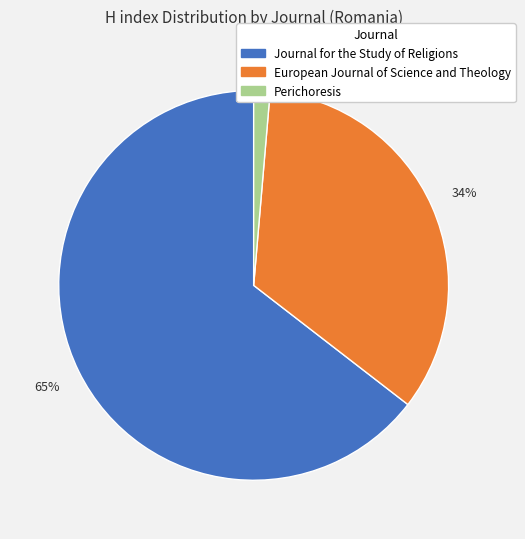

Is there a majority slice in this chart?

Yes